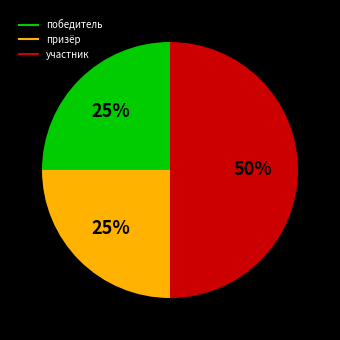

Do победитель and участник together represent more than half of the pie?

Yes